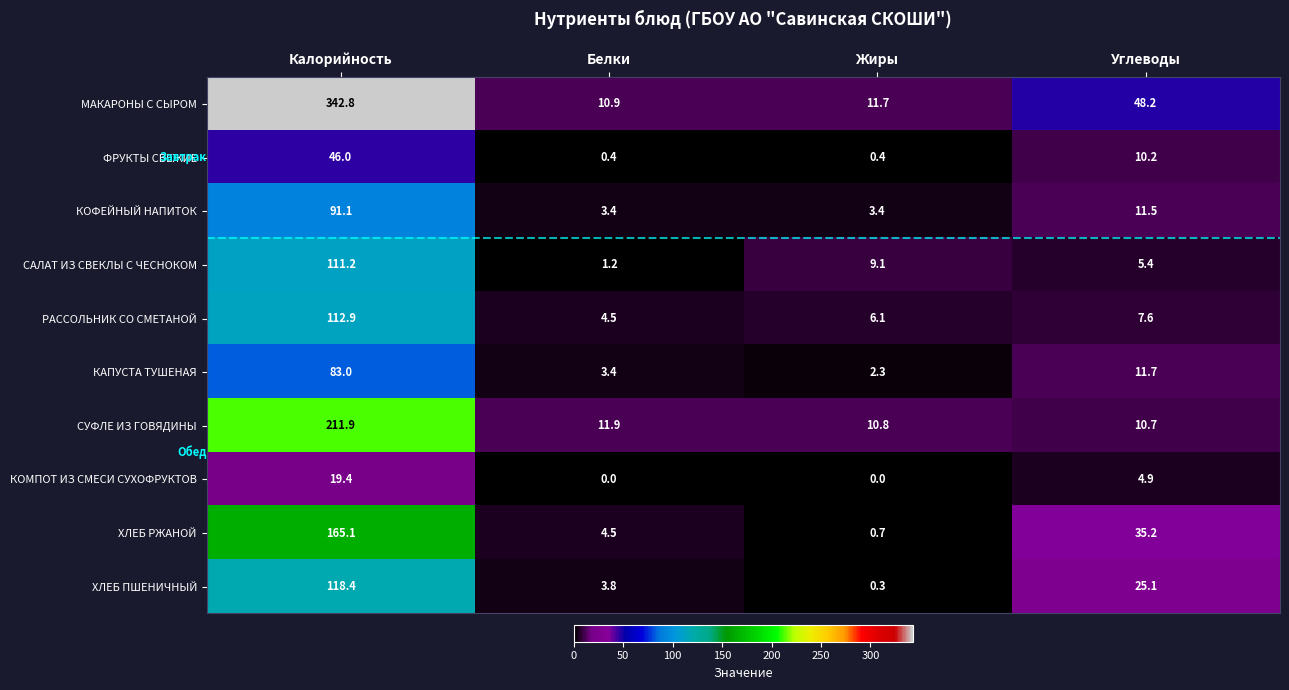

Which category has the highest value in the САЛАТ ИЗ СВЕКЛЫ С ЧЕСНОКОМ series?

Калорийность